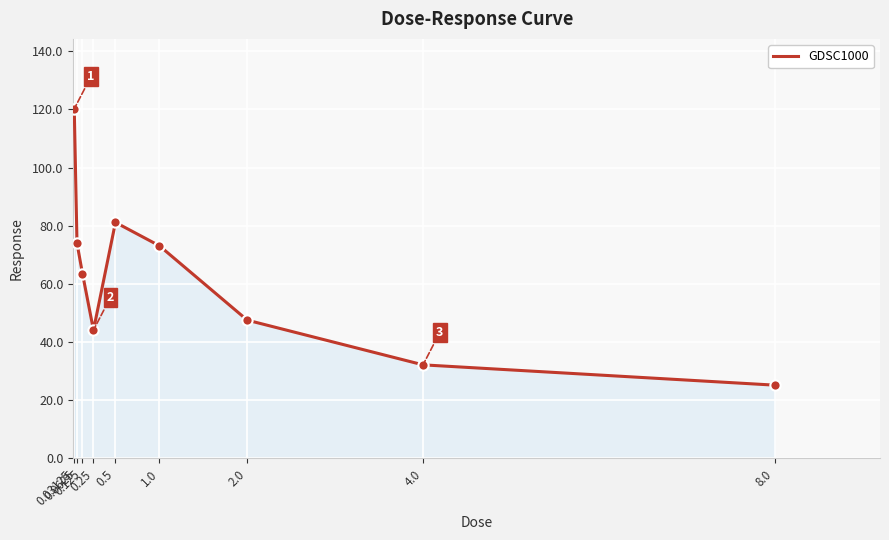

Between 8.0 and 0.0625, which is larger?

0.0625